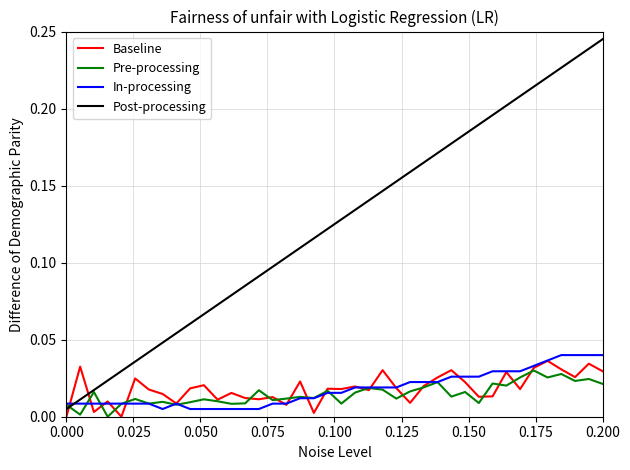

What are all the series names shown in the legend?

Baseline, Pre-processing, In-processing, Post-processing